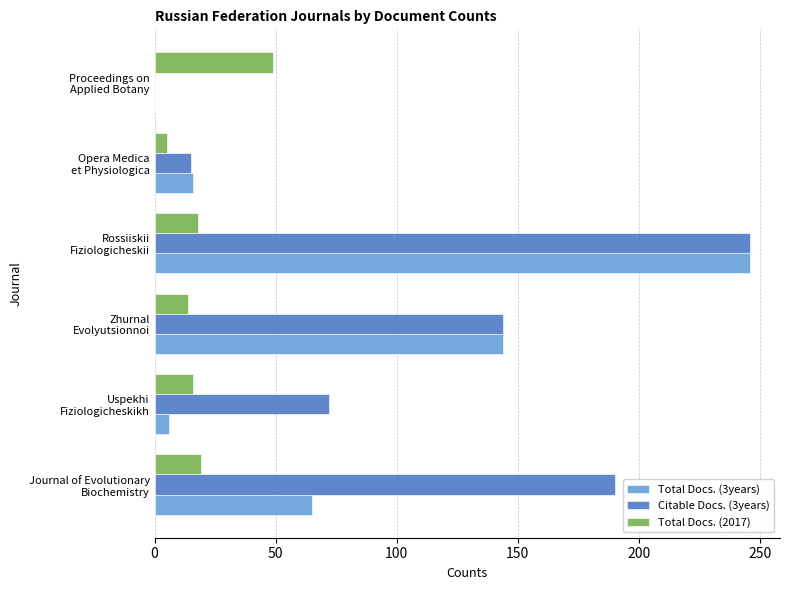

What is the sum of all Total Docs. (2017) values?

121